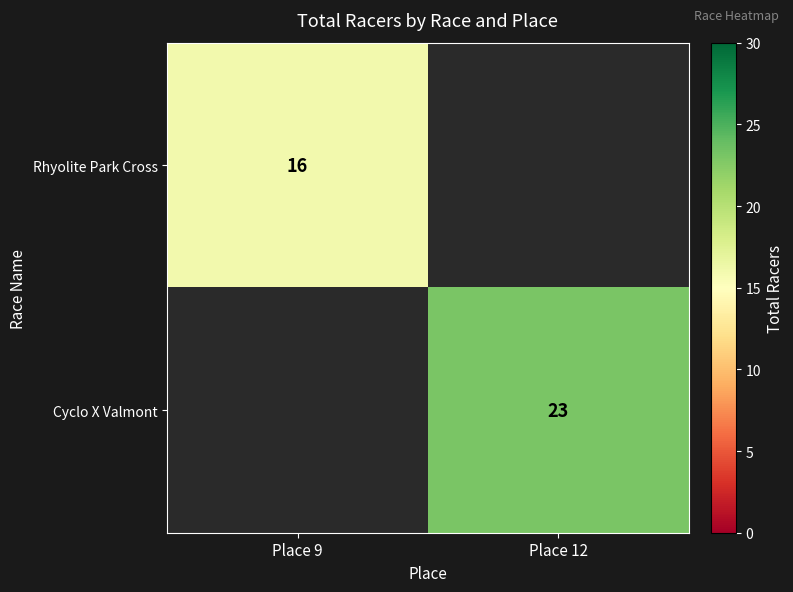

Which category has the highest value across all series?

Place 12